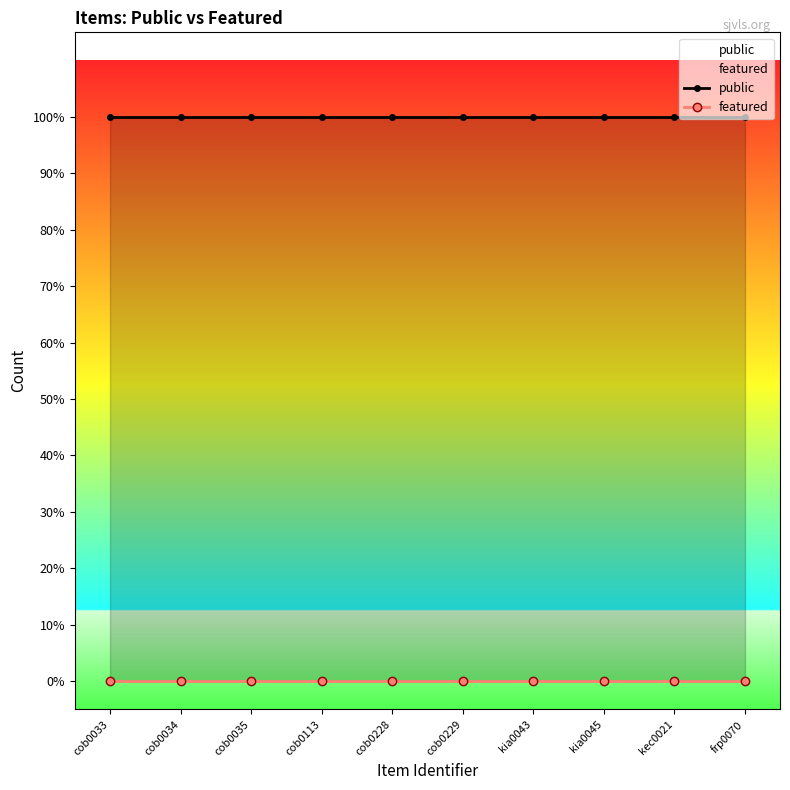

What is the label of the 8th point from the right?

cob0035